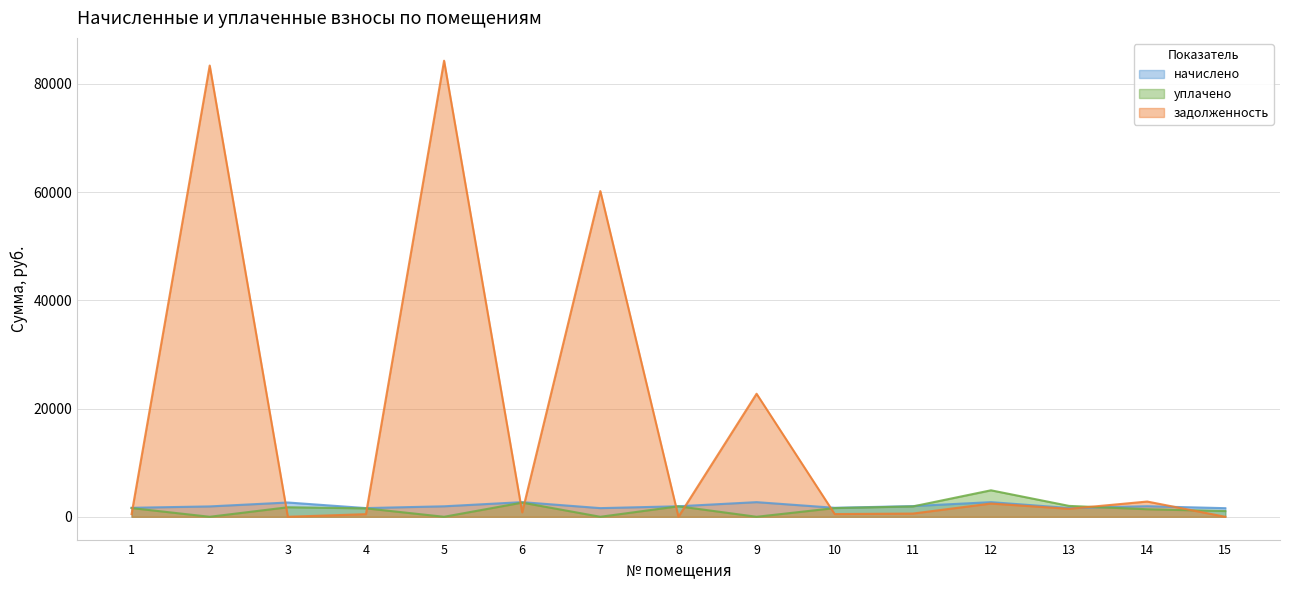

What is the difference between the начислено values at 7 and 2?

317.3